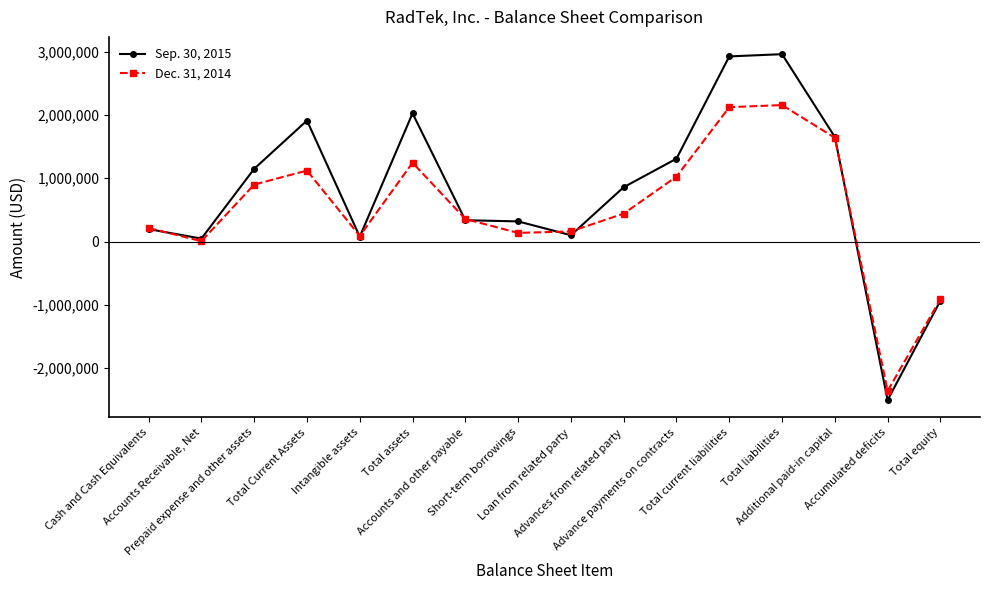

List the series in order of their peak value, lowest first.

Dec. 31, 2014, Sep. 30, 2015